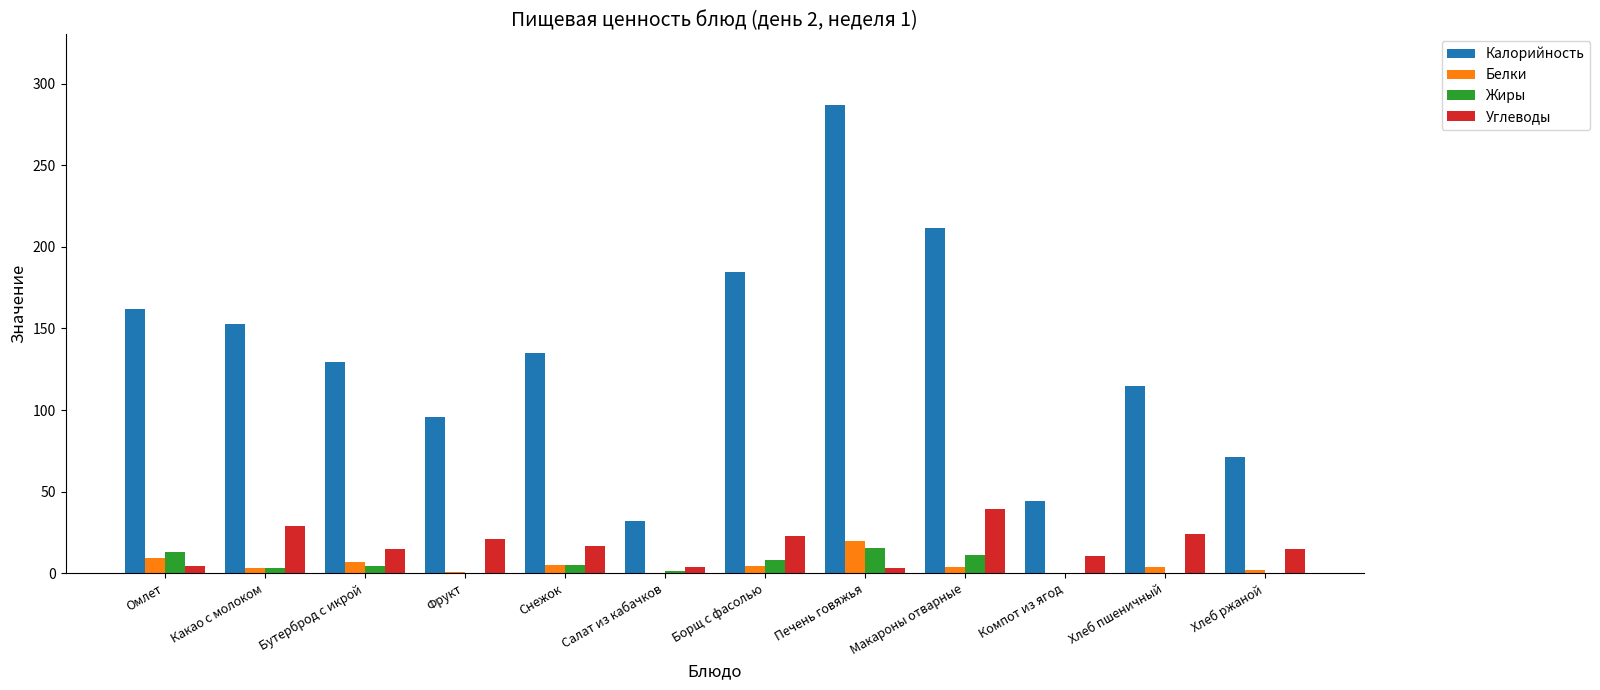

Is the value of Белки at Омлет greater than the value of Калорийность at Омлет?

No